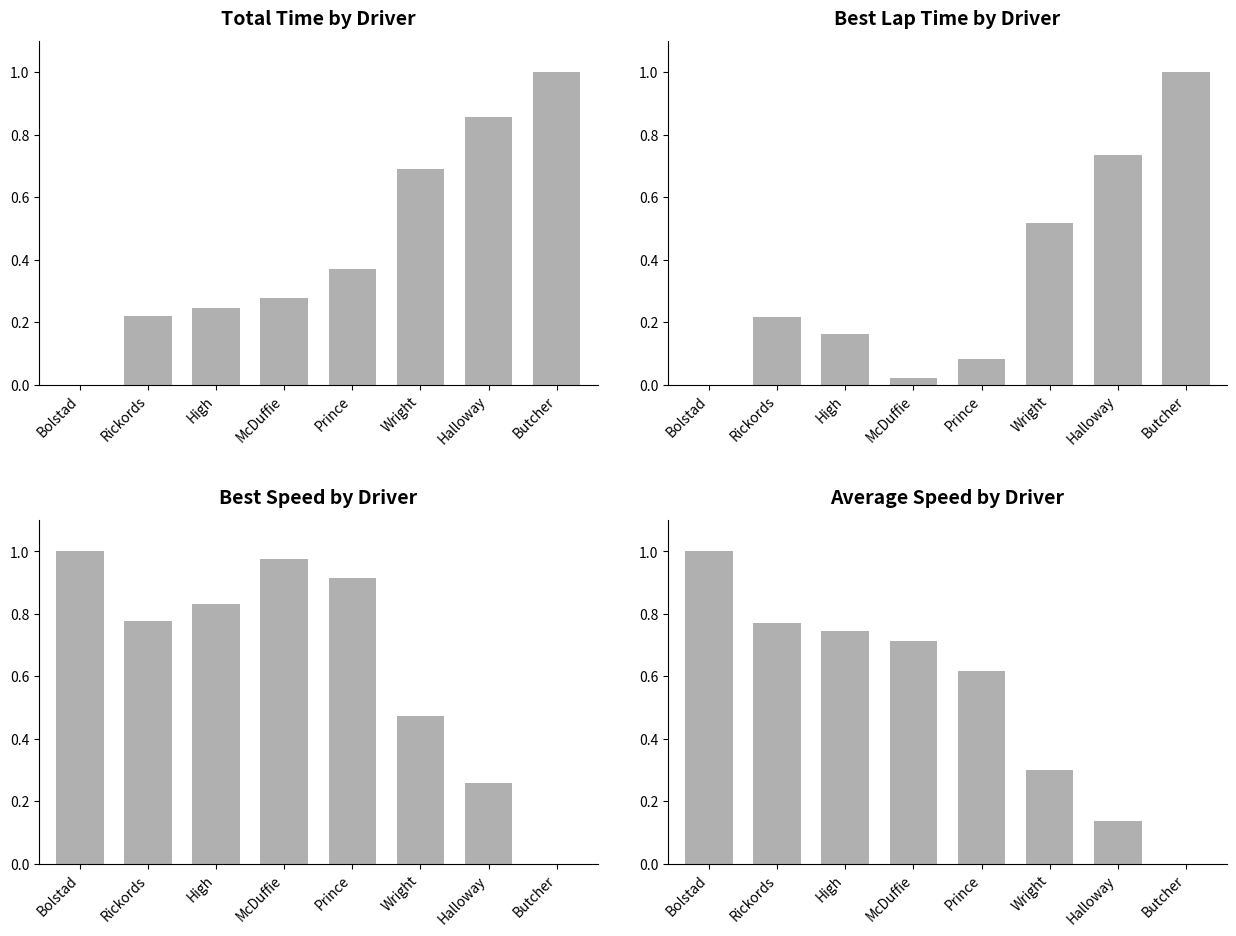

Are the bars grouped side by side (vs. stacked)?

Yes